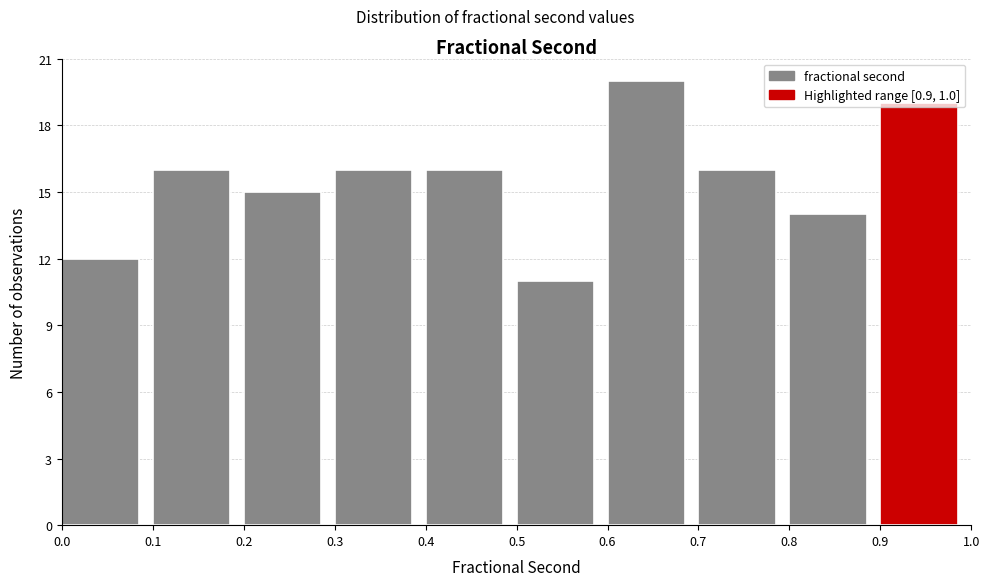

Which range on the x-axis has the tallest bar?

0.6 to 0.7